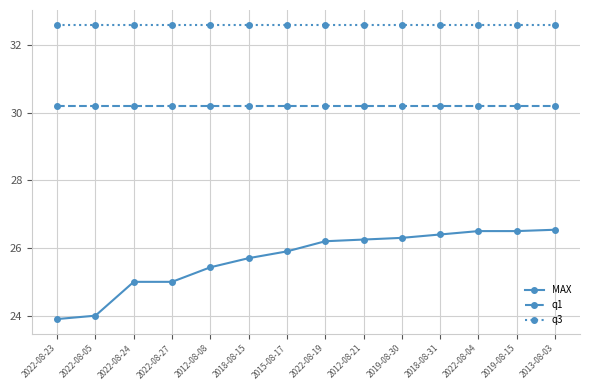

List the series in order of their overall mean, lowest first.

MAX, q1, q3